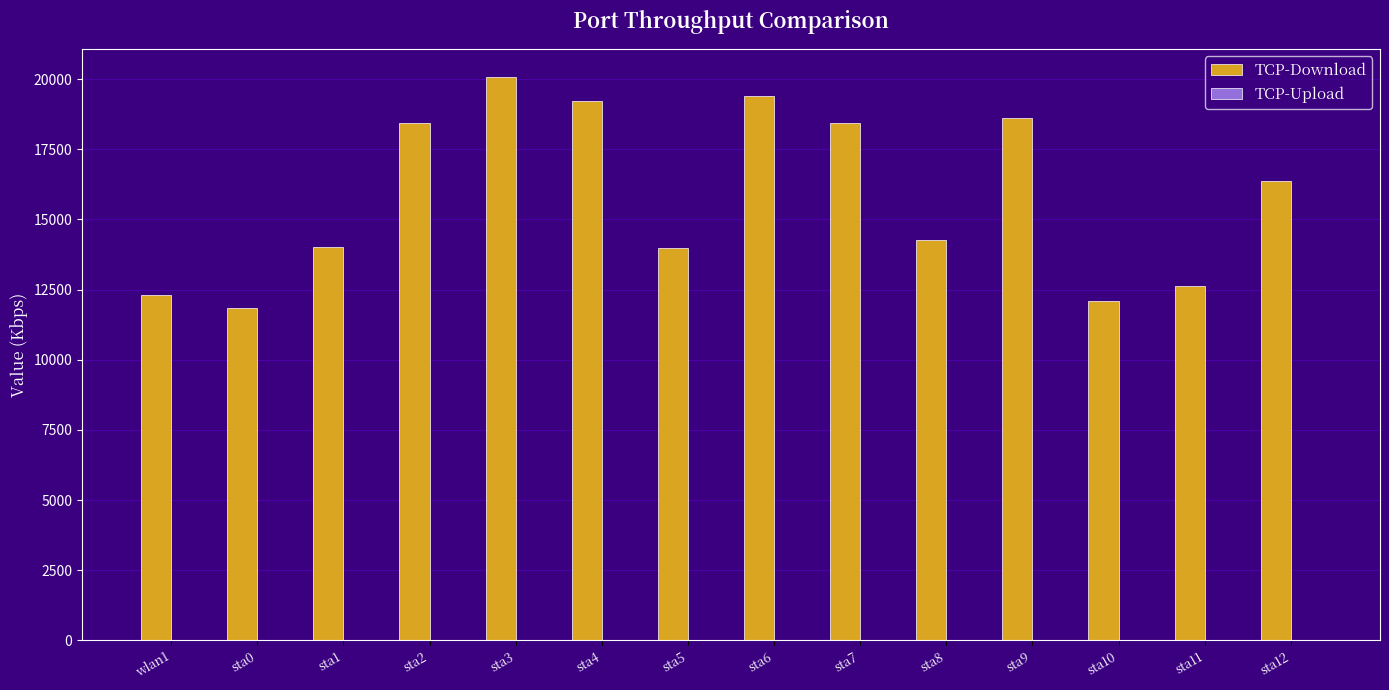

What is the ratio of the value at sta1 to the value at sta10?

1.2